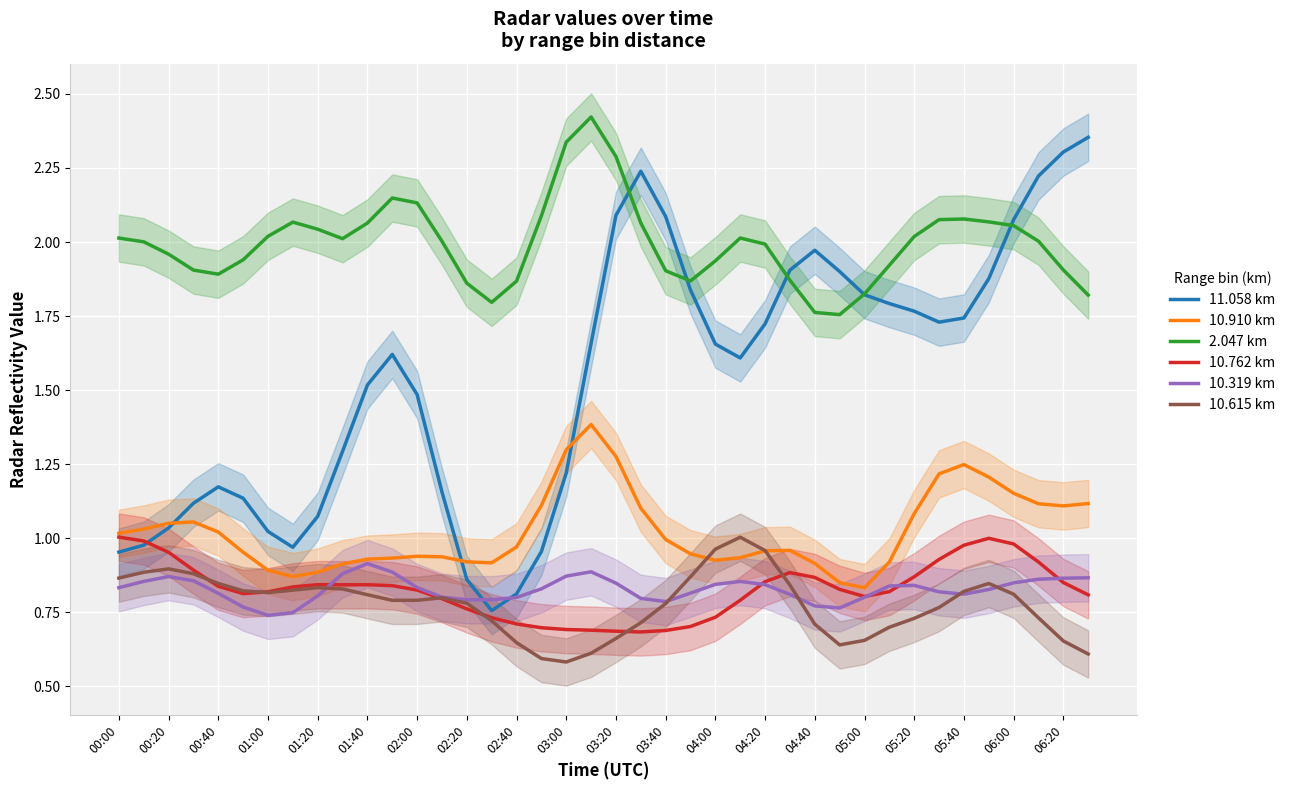

Rank the series by their maximum value, from lowest to highest.

10.319 km, 10.615 km, 10.762 km, 10.910 km, 11.058 km, 2.047 km